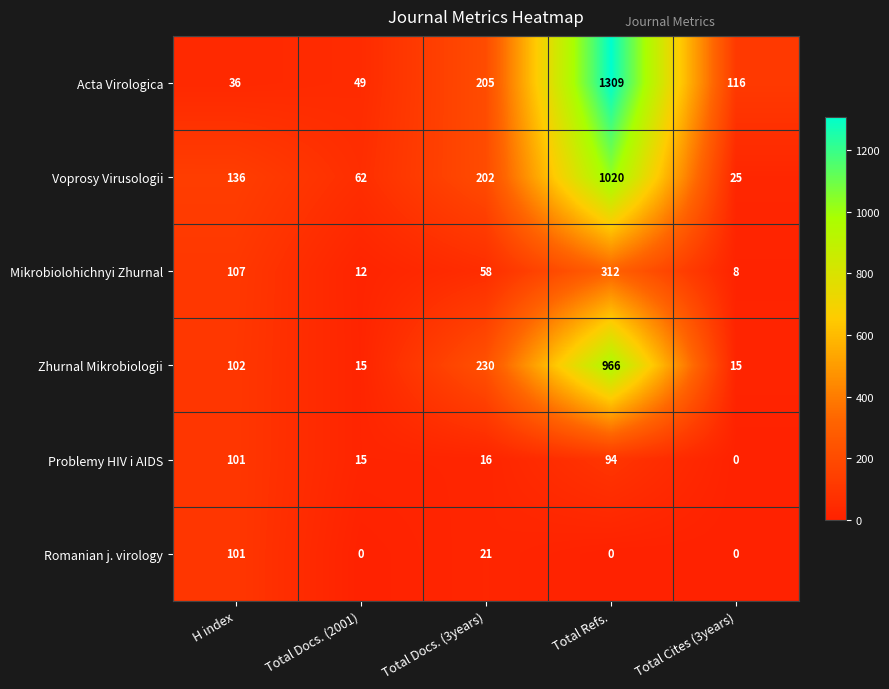

What is the average value of the Zhurnal Mikrobiologii series?

266